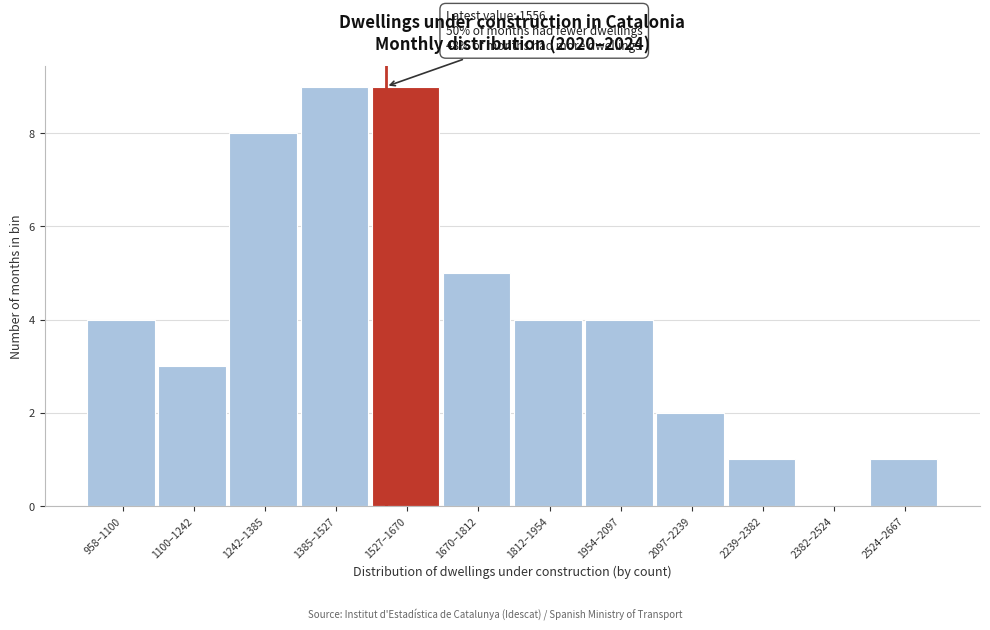

Reading left to right, what are all the values shown in this chart?

958–1100=4	1100–1242=3	1242–1385=8	1385–1527=9	1527–1670=9	1670–1812=5	1812–1954=4	1954–2097=4	2097–2239=2	2239–2382=1	2382–2524=0	2524–2667=1